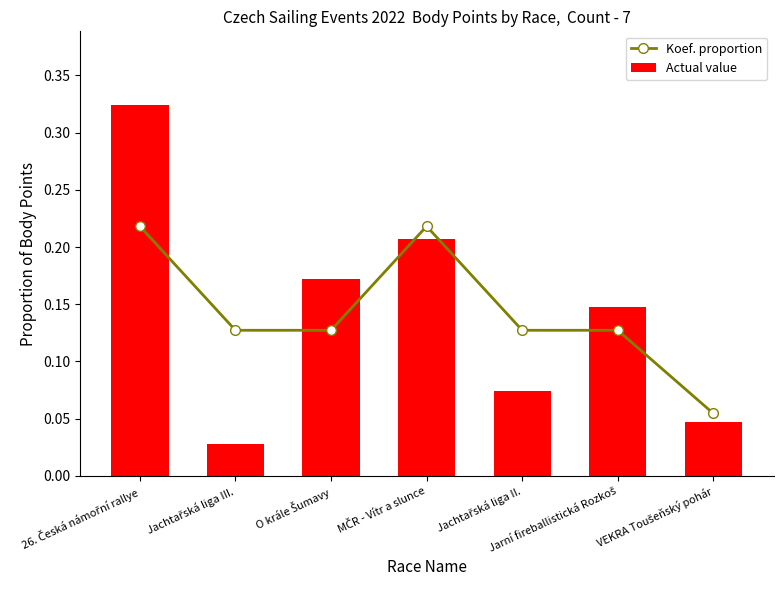

The Actual value series shows 0.0 at VEKRA Toušeňský pohár. True or false?

True